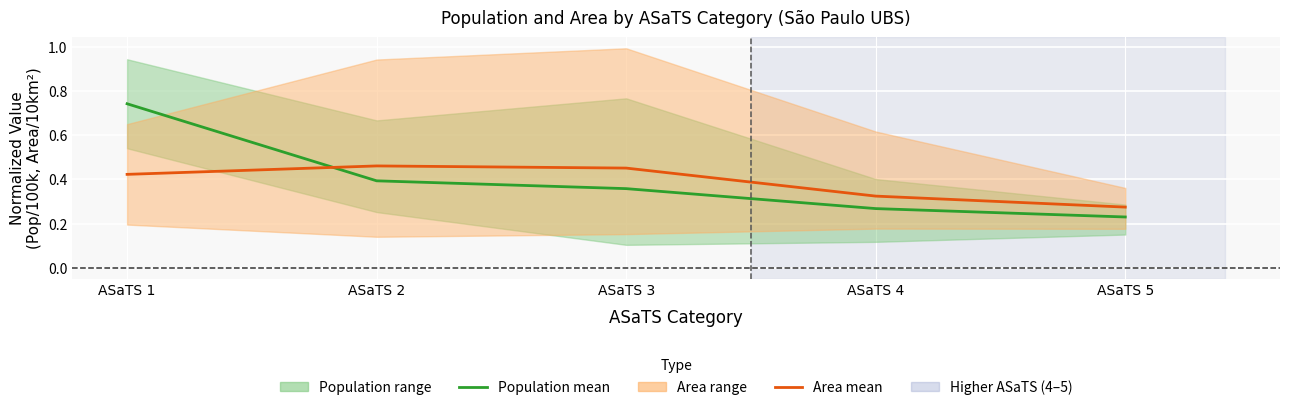

Between which two adjacent categories do Area mean and Population mean first intersect?

ASaTS 1 and ASaTS 2